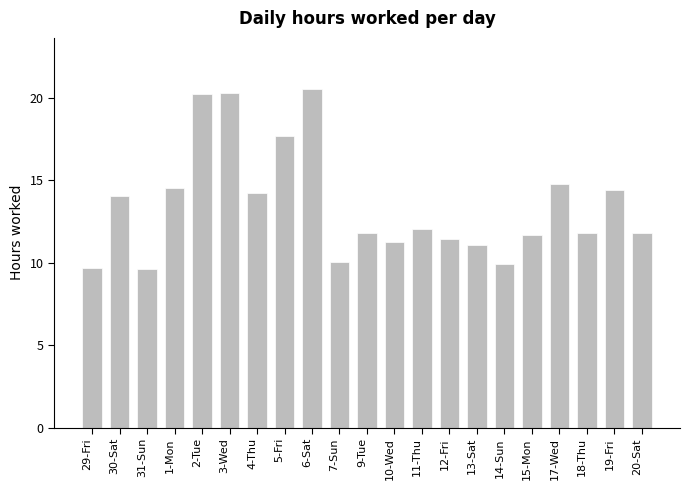

What is the label of the 9th bar from the right?

11-Thu